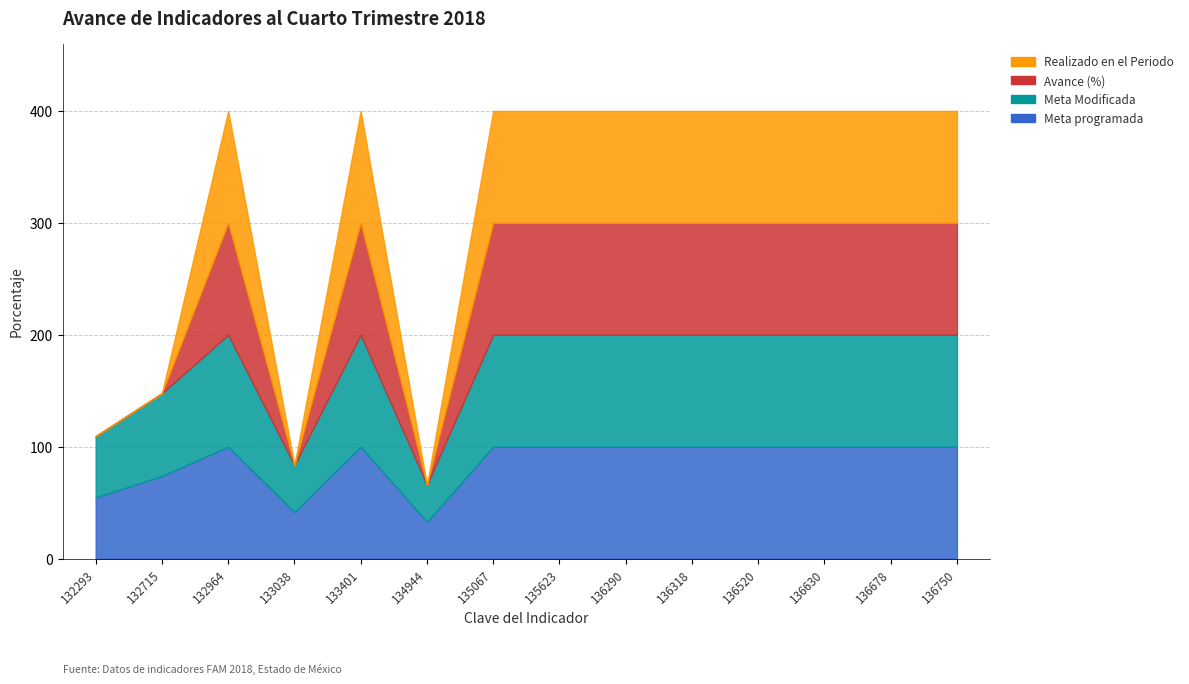

What are all the series names shown in the legend?

Meta programada, Meta Modificada, Avance (%), Realizado en el Periodo